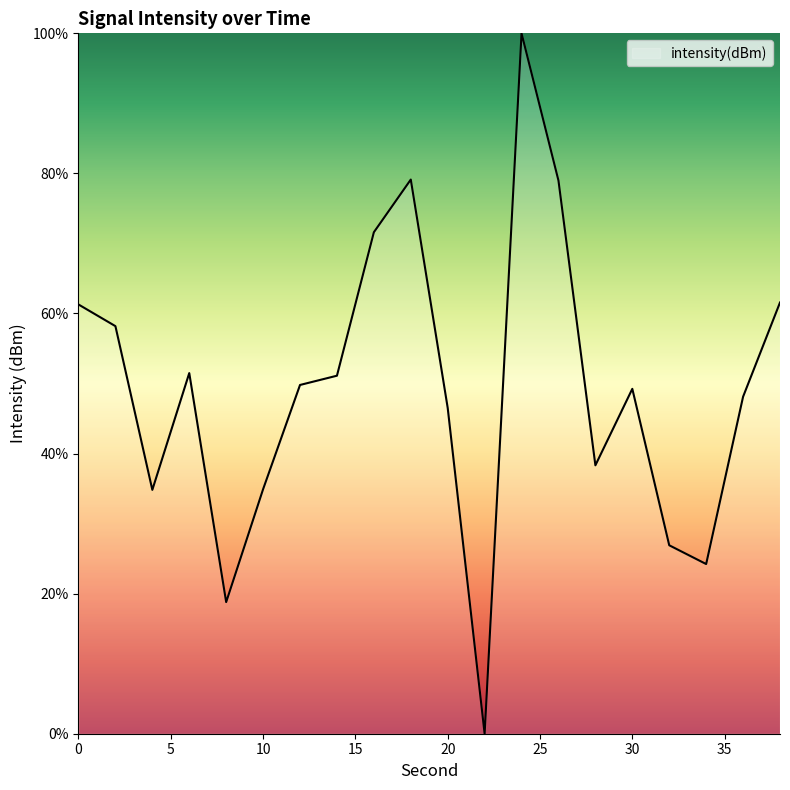

What is the sum of all values?

985.0